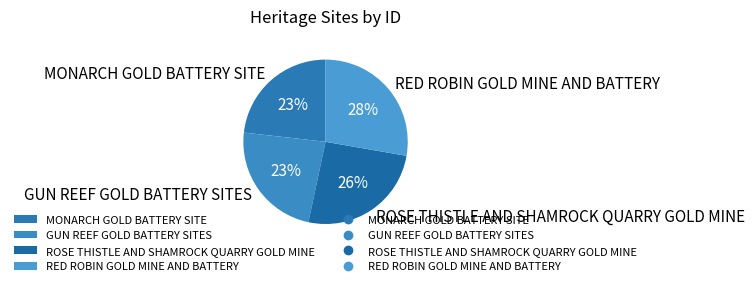

To the nearest percent, what is the difference between the largest and smallest slice percentages?

5%